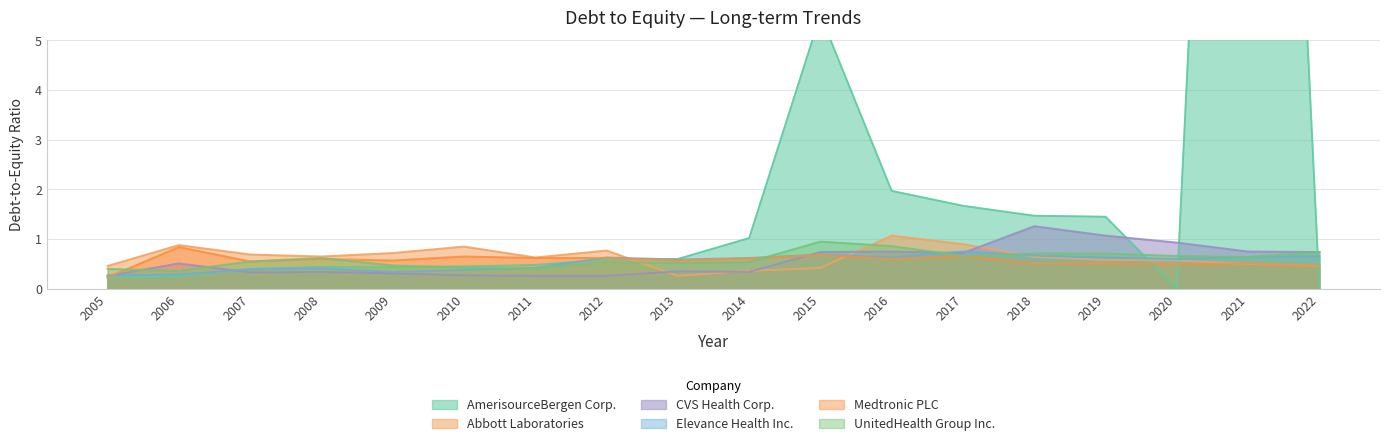

Where is Medtronic PLC nearest to the value 0?

2005